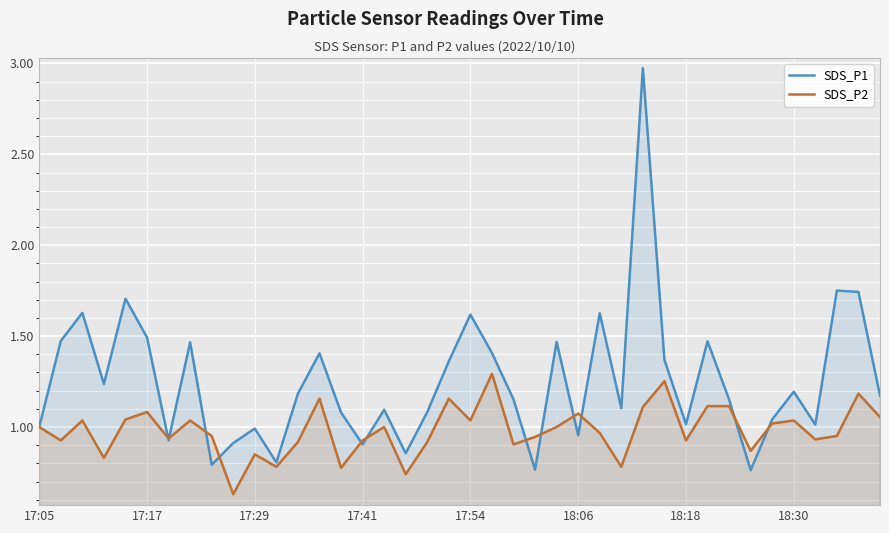

How many distinct data groups are displayed?

2